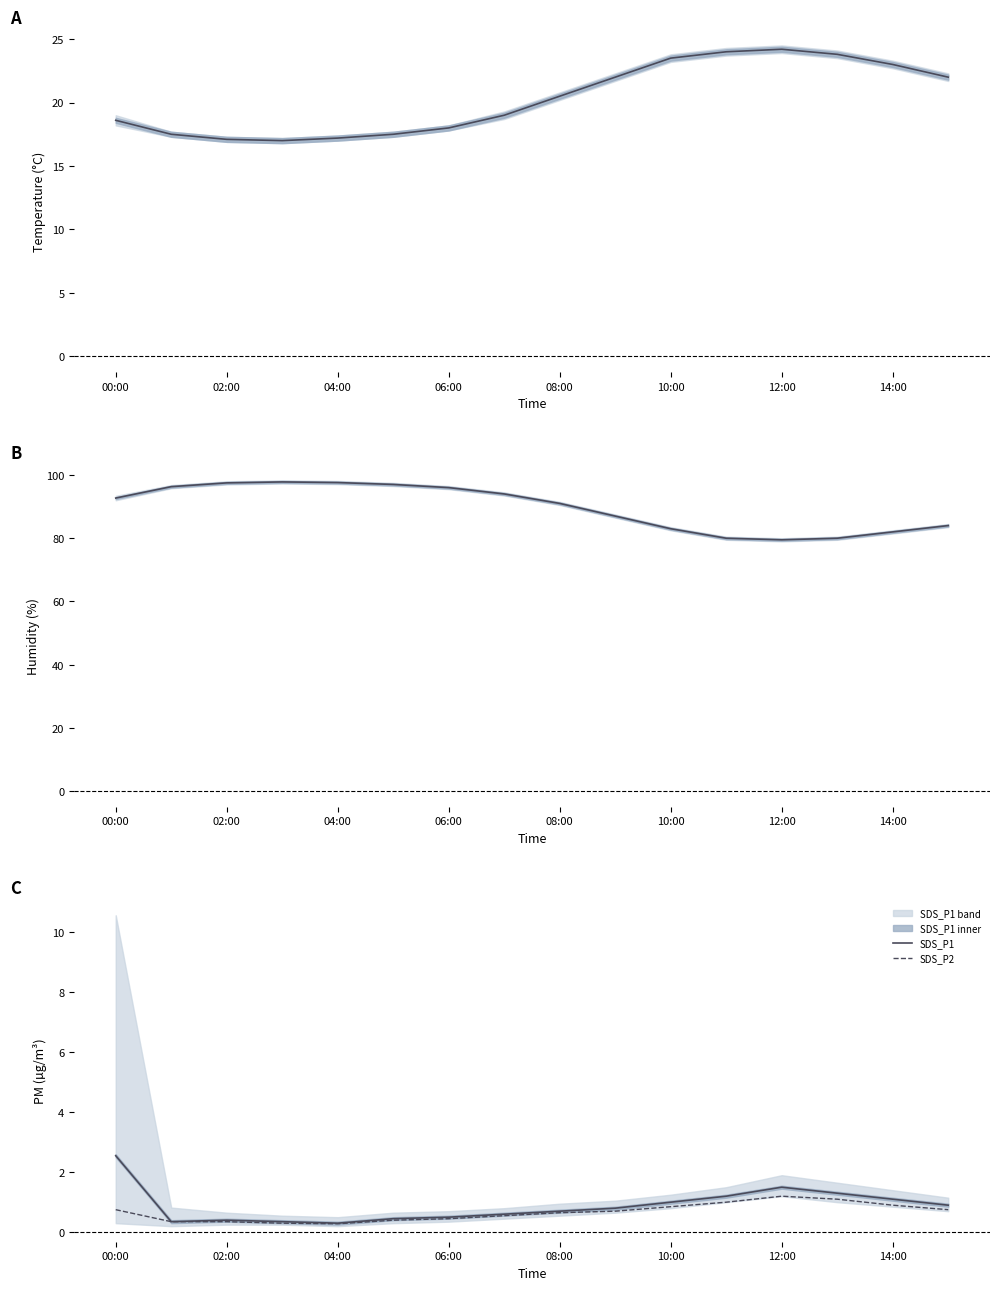

True or false: Temp has more than 2 points higher than both neighbors.

False